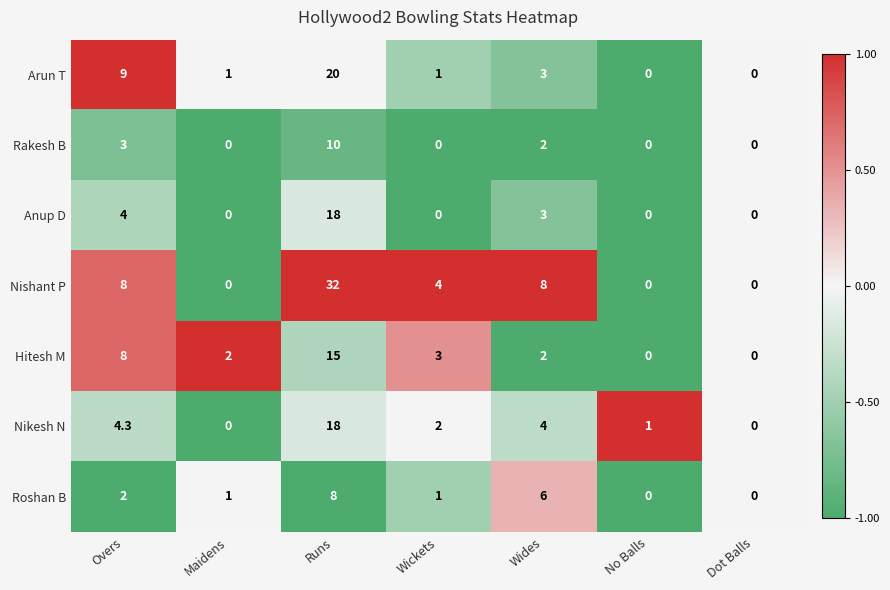

At which label does Anup D reach its peak?

Runs